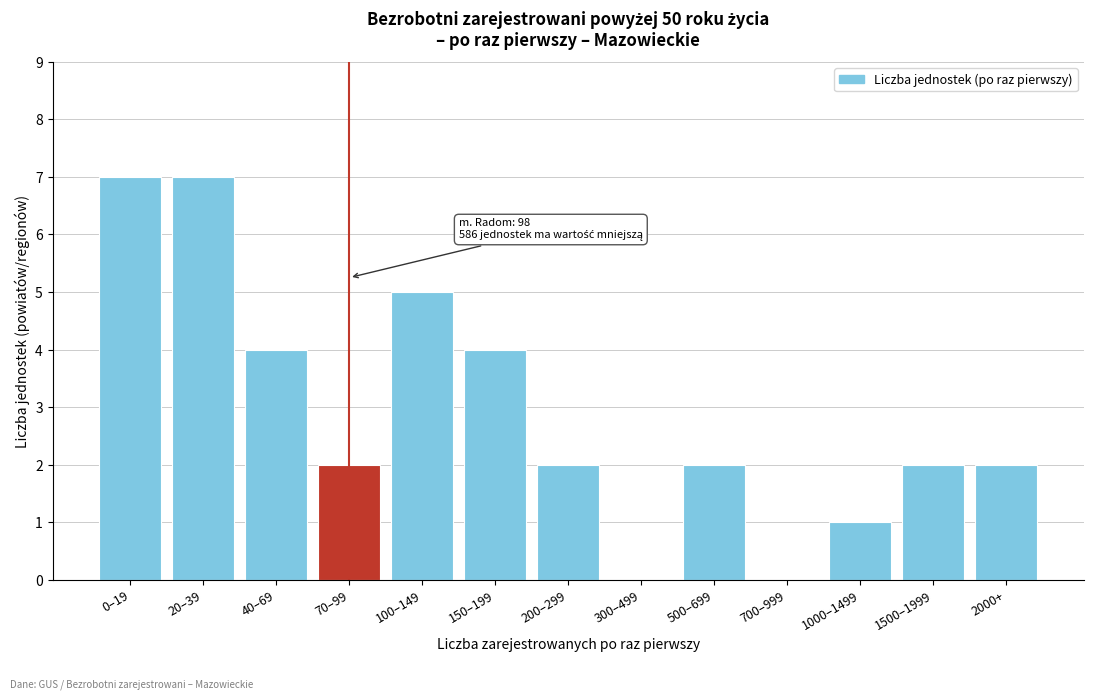

Reading left to right, extract all data points from this chart.

0–19=7	20–39=7	40–69=4	70–99=2	100–149=5	150–199=4	200–299=2	300–499=0	500–699=2	700–999=0	1000–1499=1	1500–1999=2	2000+=2